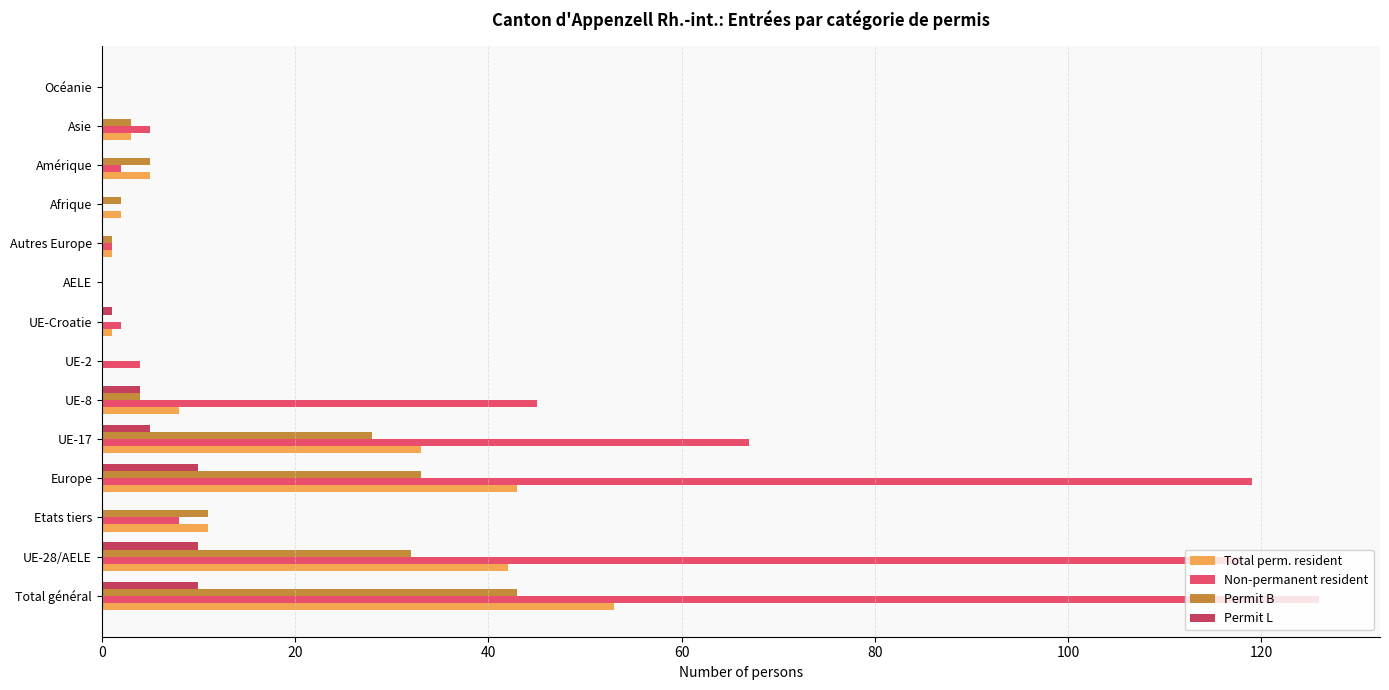

What is the maximum value shown in the chart?

126